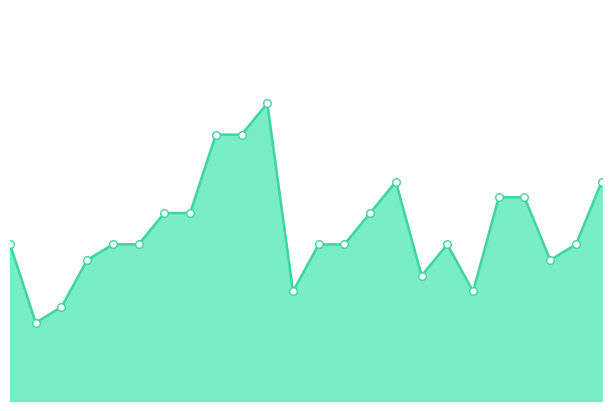

How many lines are shown in the chart?

1